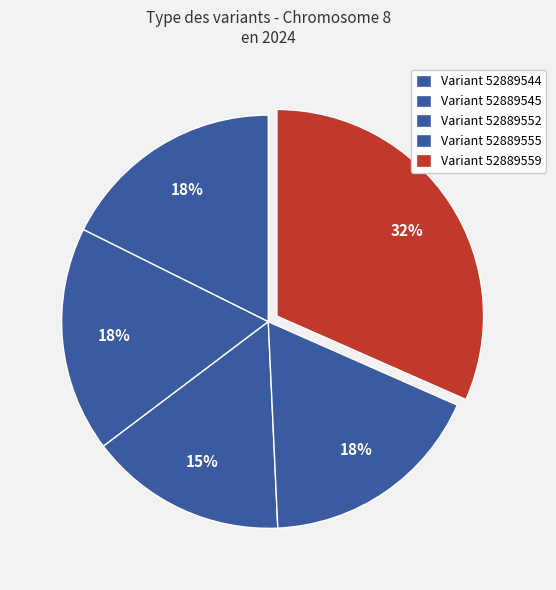

To the nearest percent, what is the average slice percentage?

20%